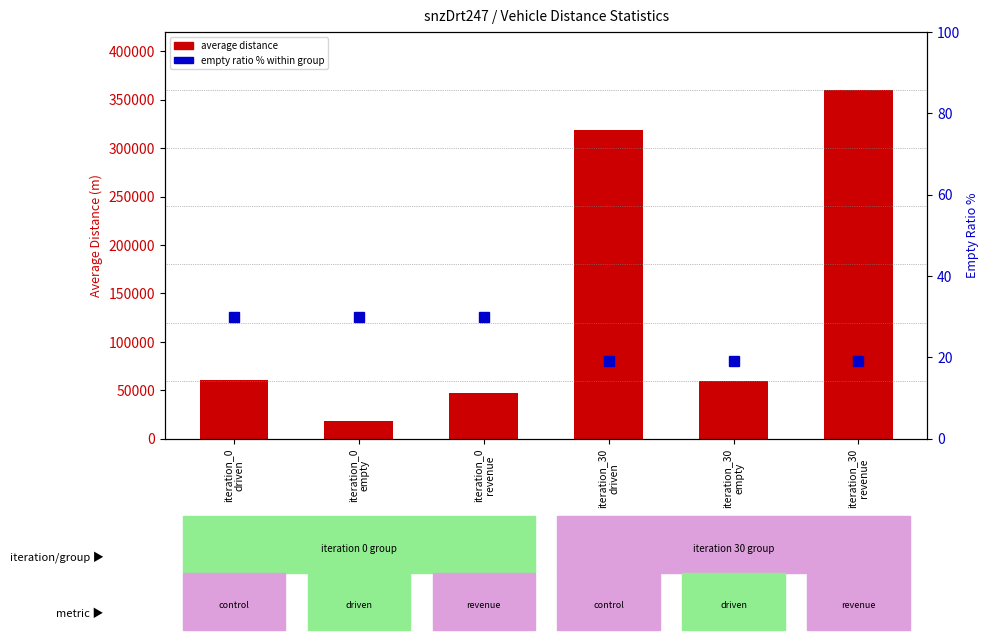

Which has a higher value, iteration_0
revenue or iteration_0
empty?

iteration_0
revenue